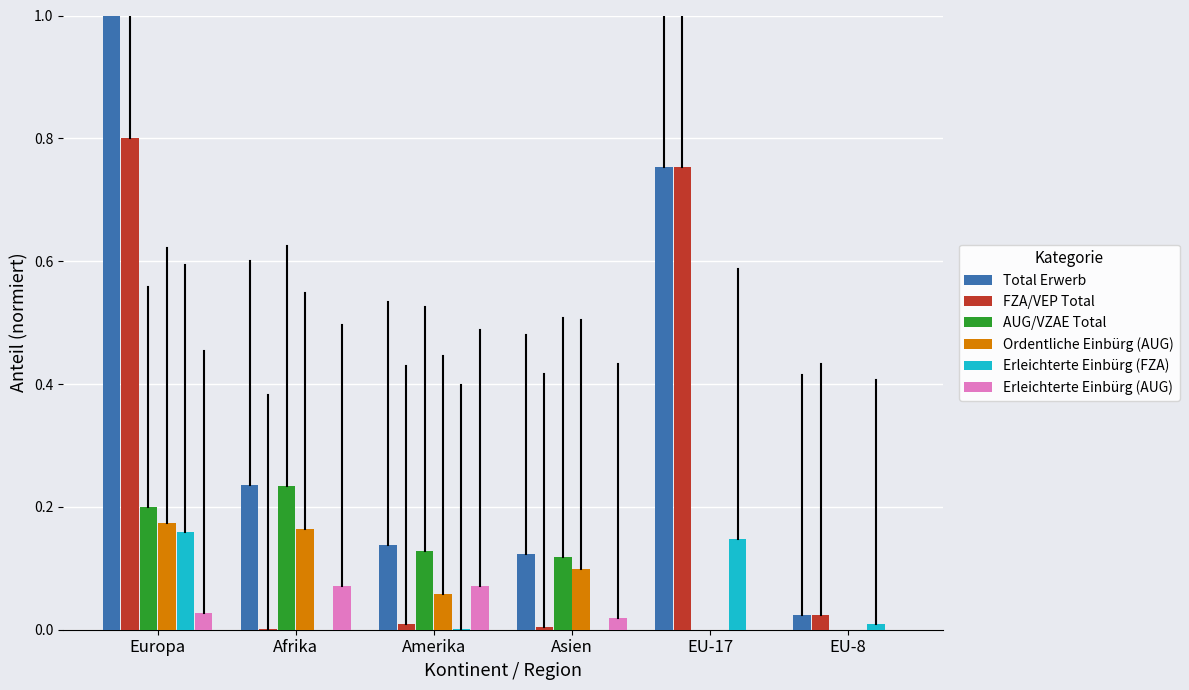

Reading left to right, extract all data points from this chart.

Total Erwerb: 1.0	0.2	0.1	0.1	0.8	0.0
FZA/VEP Total: 0.8	0.0	0.0	0.0	0.8	0.0
AUG/VZAE Total: 0.2	0.2	0.1	0.1	0.0	0.0
Ordentliche Einbürg (AUG): 0.2	0.2	0.1	0.1	0.0	0.0
Erleichterte Einbürg (FZA): 0.2	0.0	0.0	0.0	0.1	0.0
Erleichterte Einbürg (AUG): 0.0	0.1	0.1	0.0	0.0	0.0